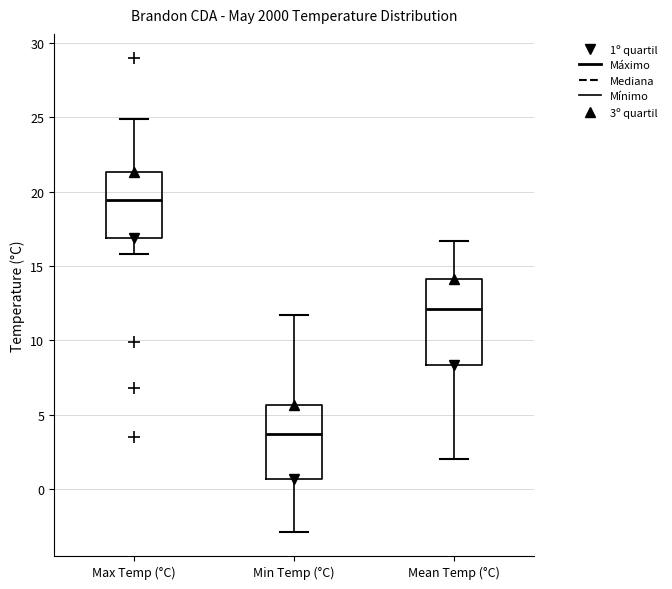

Which box has the lowest median line?

Min Temp (°C)